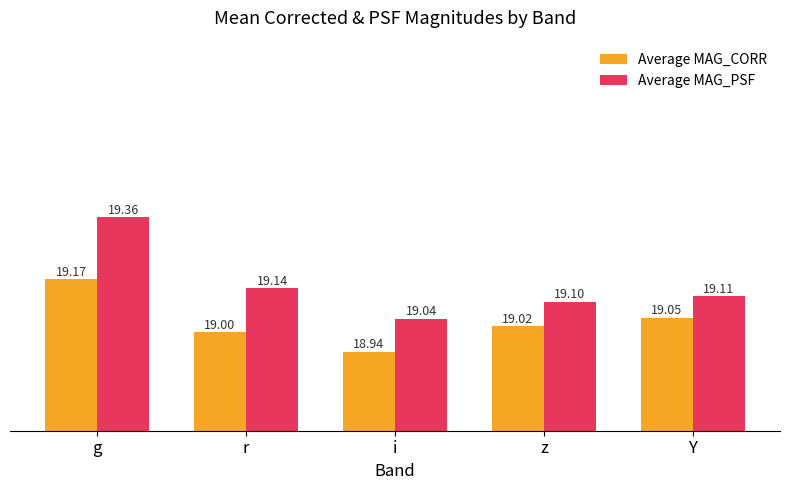

Rank the categories by Average MAG_PSF value from lowest to highest.

i, z, Y, r, g